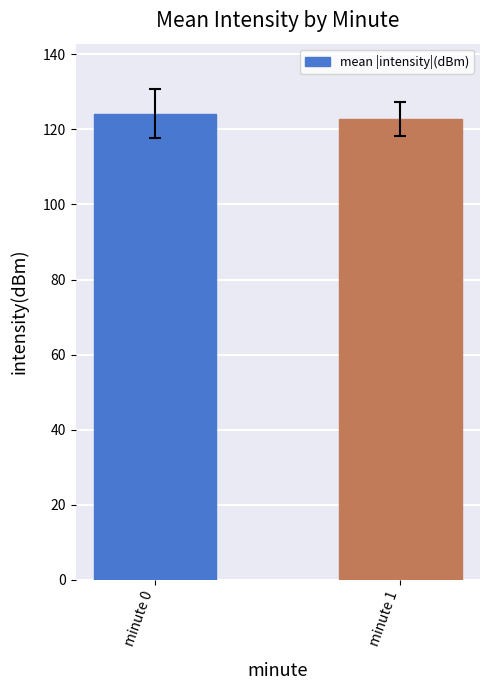

What is the sum of the values at minute 1 and minute 0?

247.0